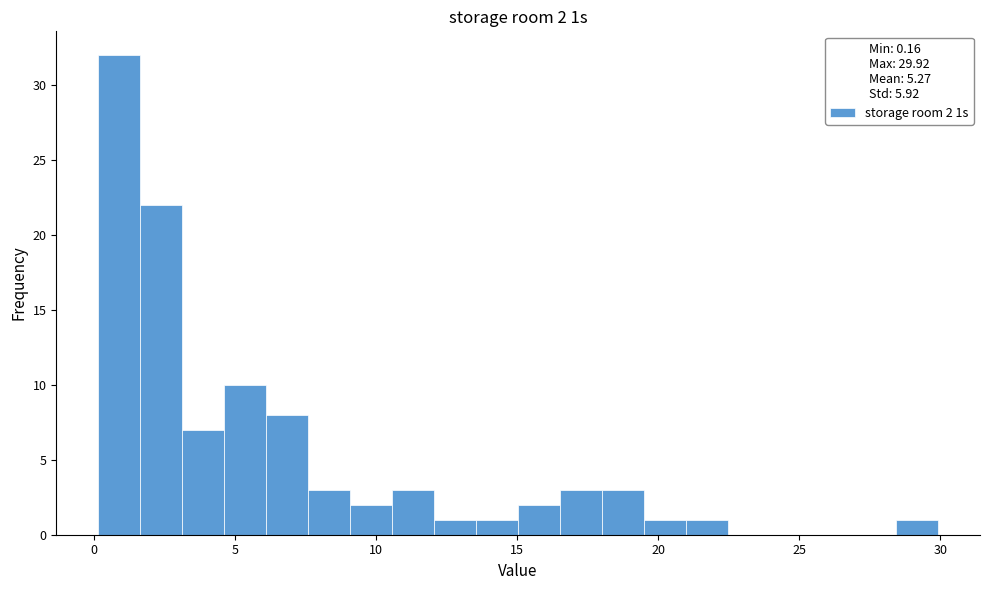

Around what value on the x-axis is the tallest bar? Give the approximate position of its centre, as read against the axis.

1.0